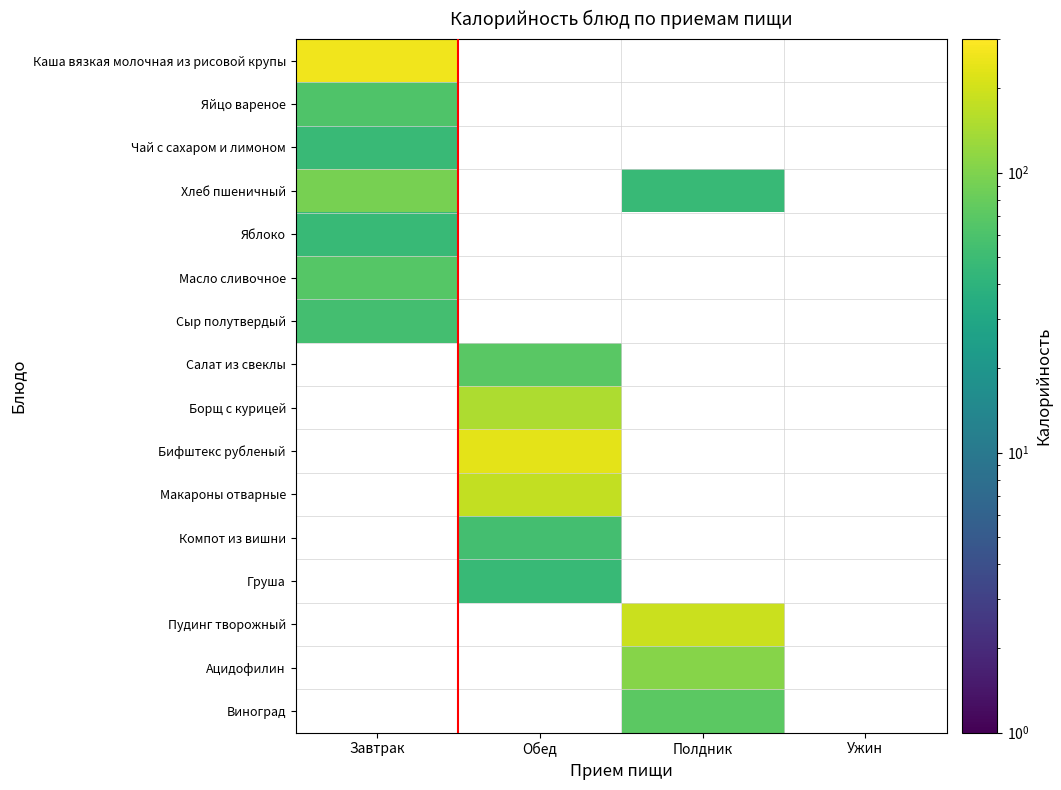

Which series changed the most between Завтрак and Полдник?

Хлеб пшеничный